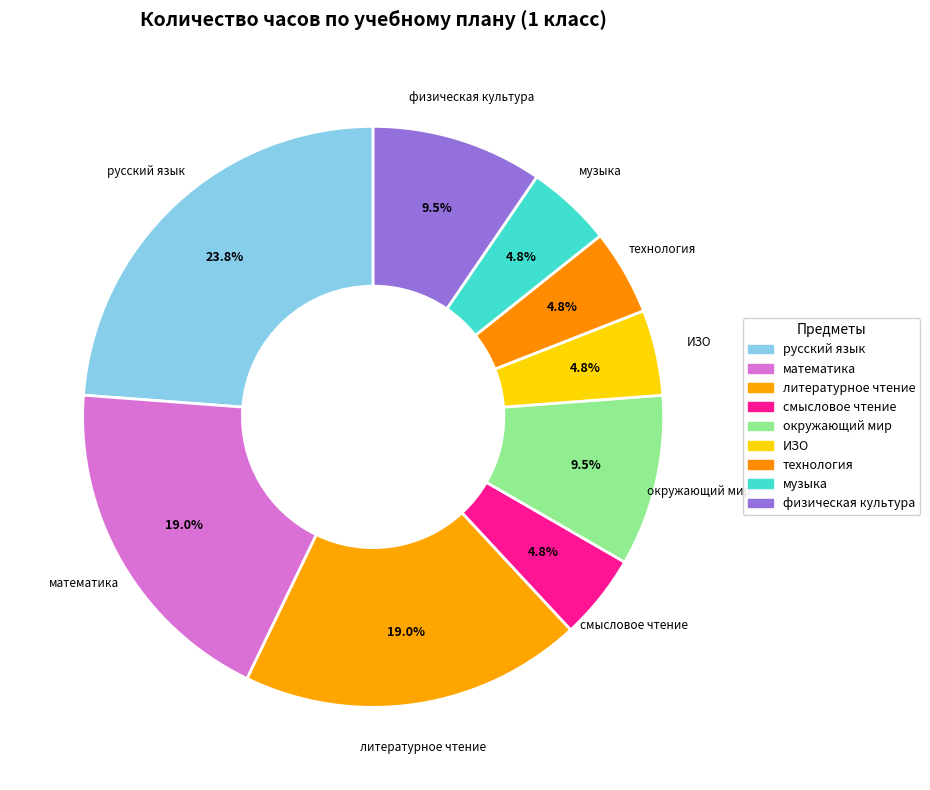

Is there any slice that represents more than half of the pie?

No